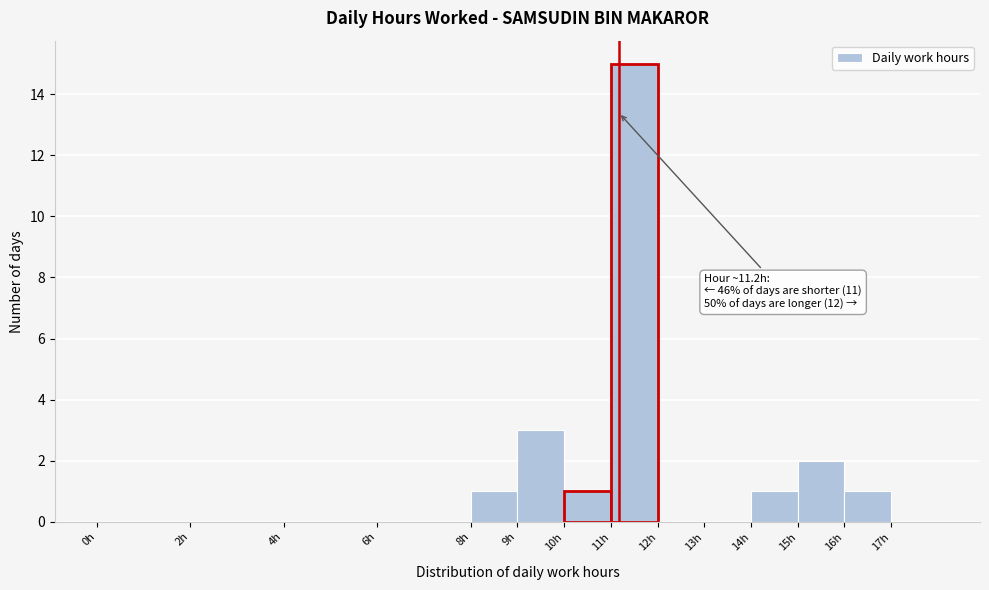

Which range on the x-axis has the tallest bar?

11 to 12